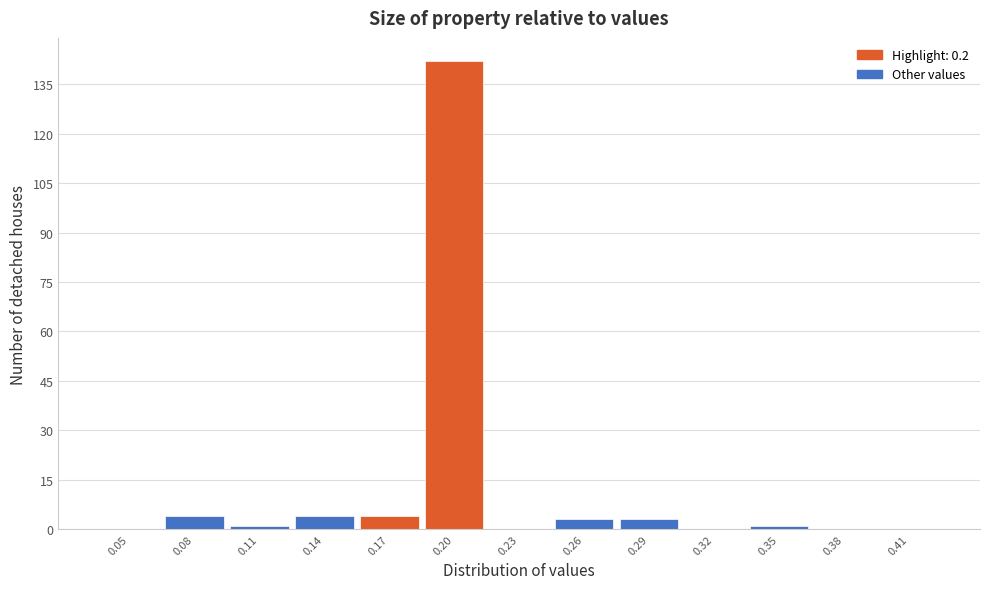

Reading right to left, transcribe all the data shown in this chart.

0.41=0	0.38=0	0.35=1	0.32=0	0.29=3	0.26=3	0.23=0	0.20=142	0.17=4	0.14=4	0.11=1	0.08=4	0.05=0